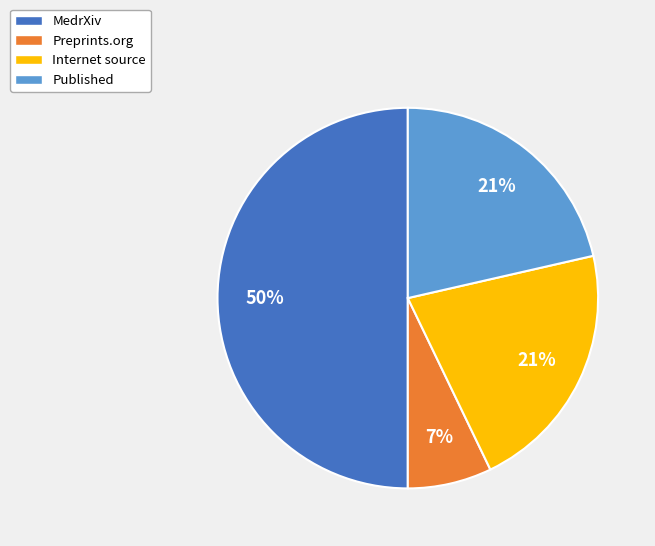

To the nearest percent, what is the average slice percentage?

25%